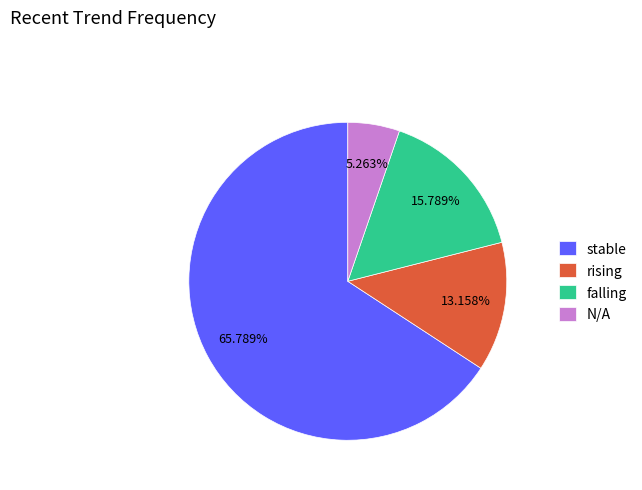

How many segments does this pie chart have?

4